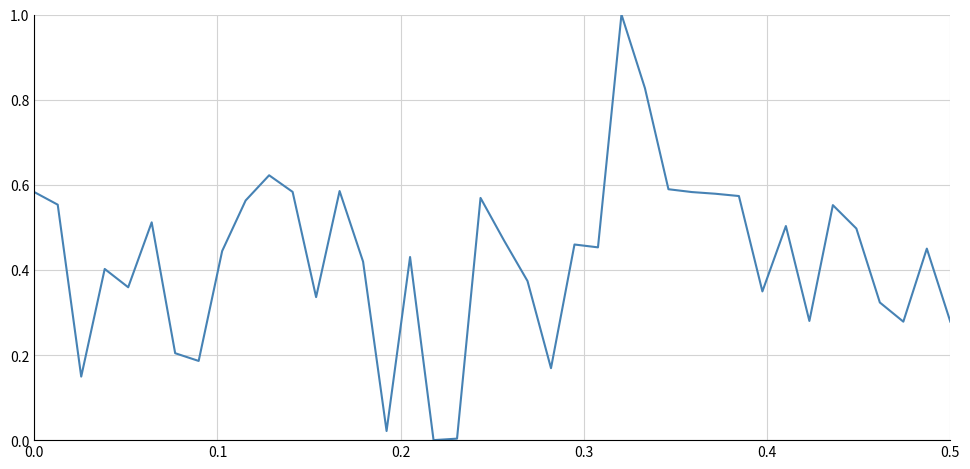

What is the difference between the maximum and minimum values?

1.0